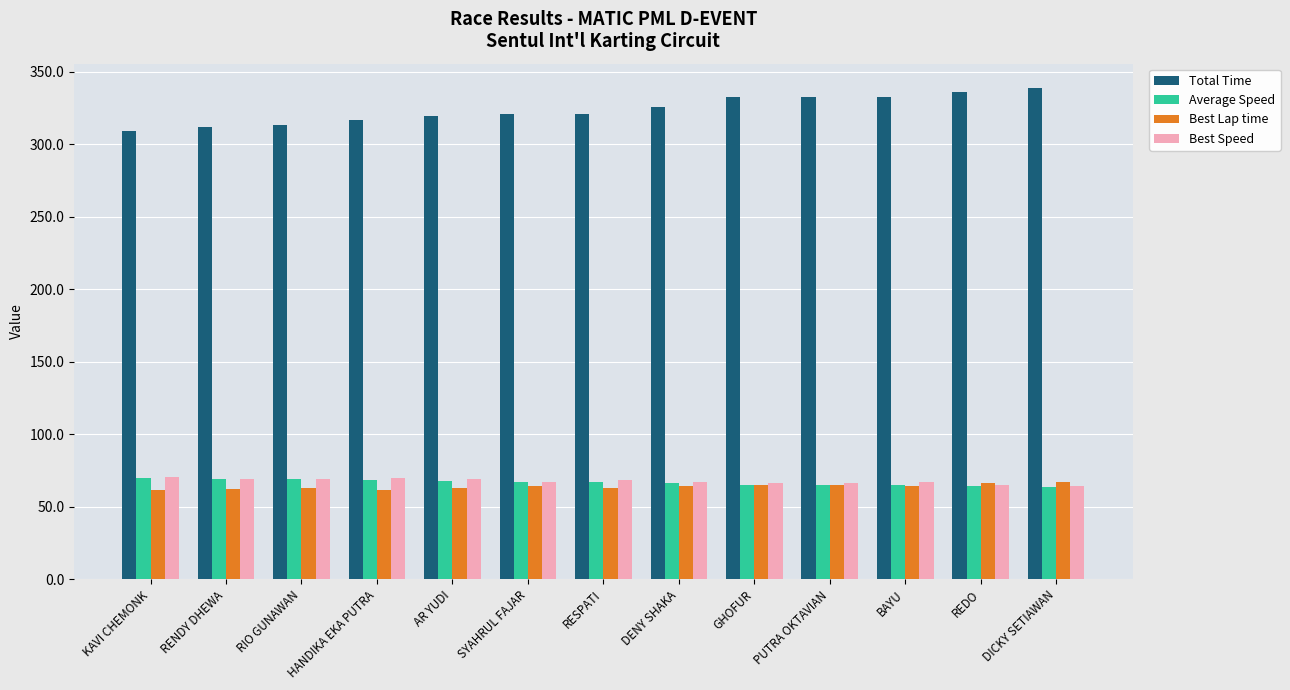

What is the approximate value of Average Speed at REDO?

64.3